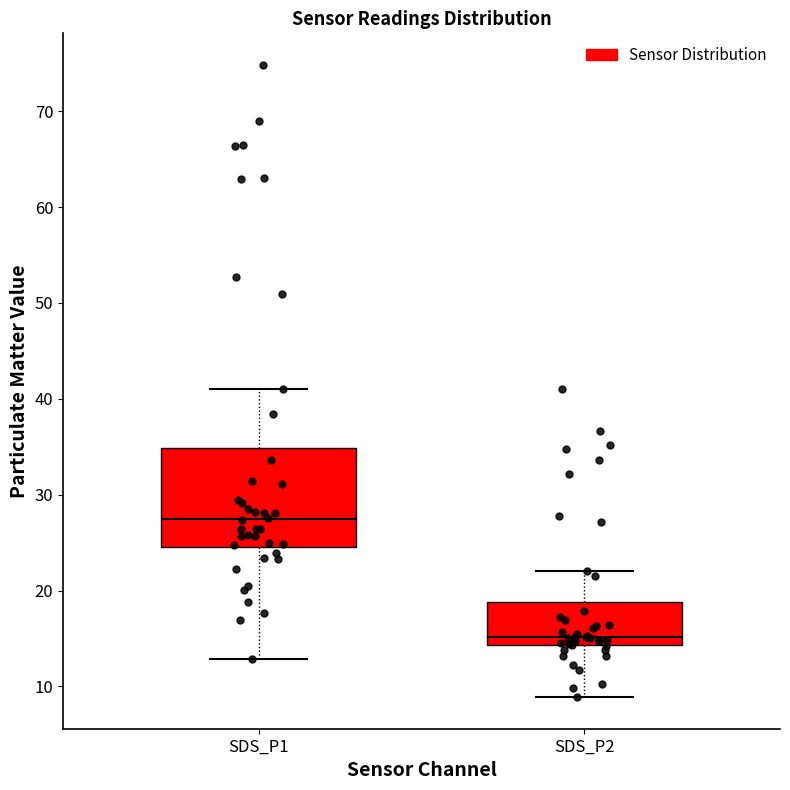

Reading left to right, transcribe this box plot: for each box, give where its median line is, the range the box spans, and where its two whiskers end, as read against the y-axis. The values are not printed on the chart, so give them approximately, as read against the axis.

SDS_P1: median 27, box 25 to 35, whiskers 13 to 41
SDS_P2: median 15, box 14 to 19, whiskers 9 to 22